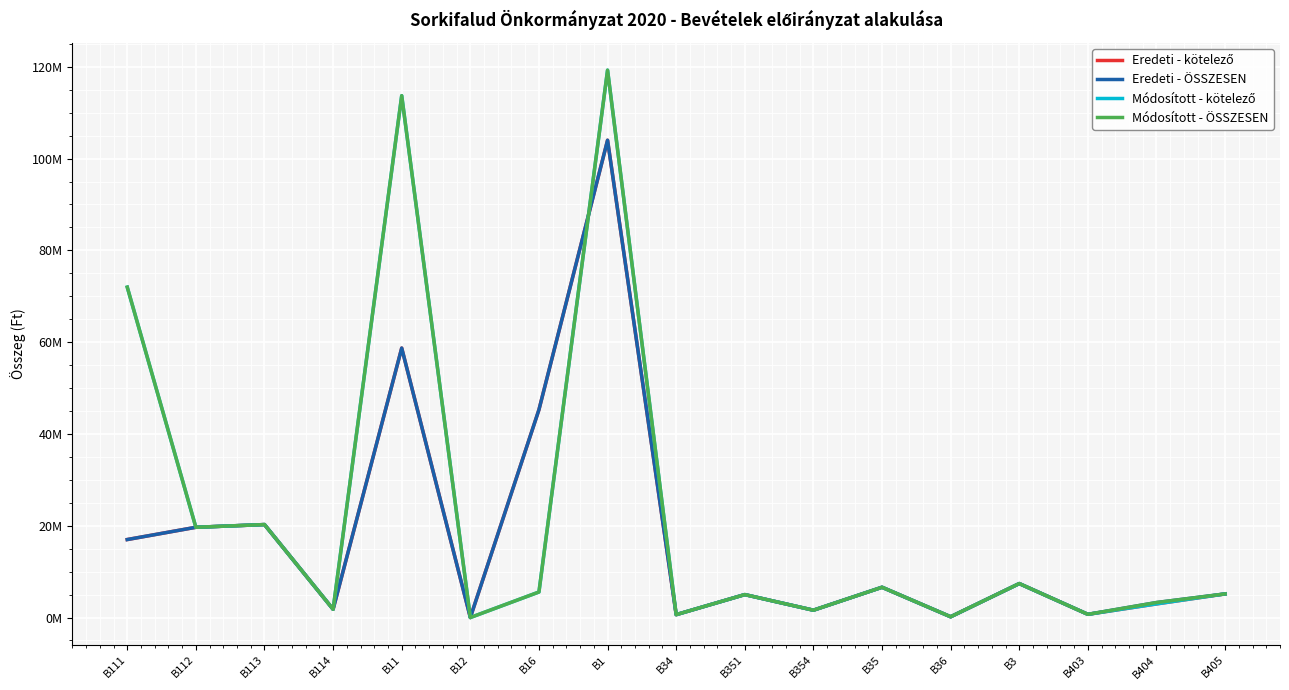

Does the chart display data point markers on the line(s)?

No